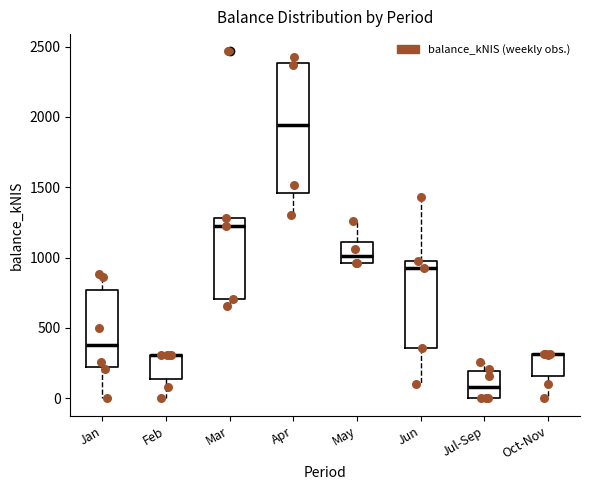

Where is the lower edge of the box for Jun on the y-axis? The values are not printed on the chart, so give them approximately, as read against the axis.

350